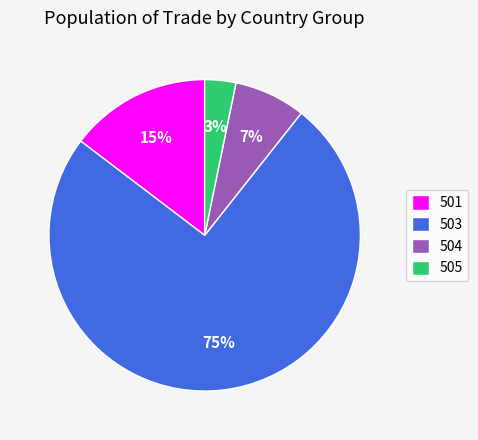

To the nearest percent, what is the average slice percentage?

25%